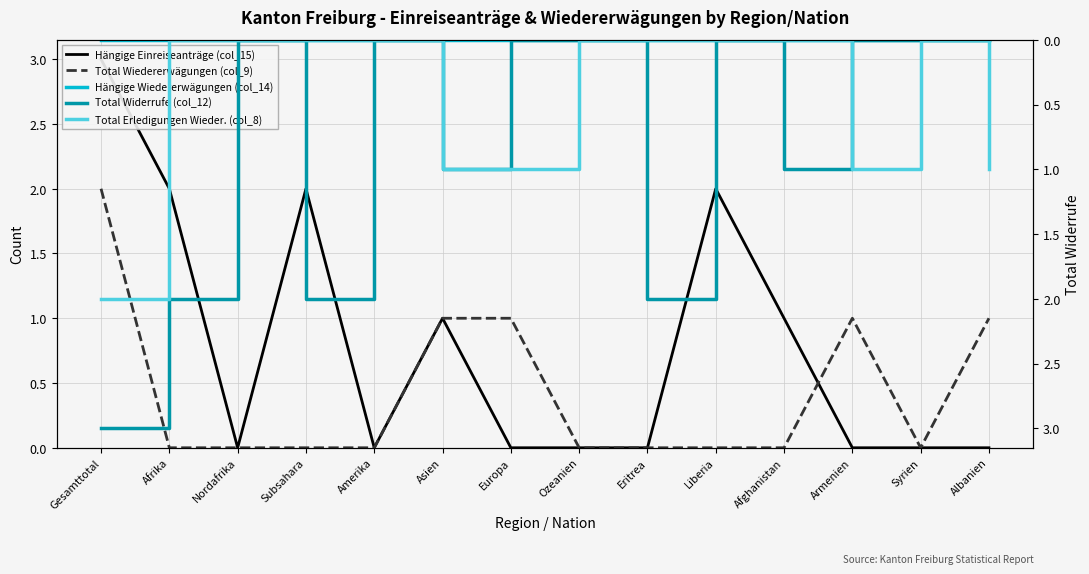

How many interior local peaks does the Total Widerrufe (col_12) series have?

4